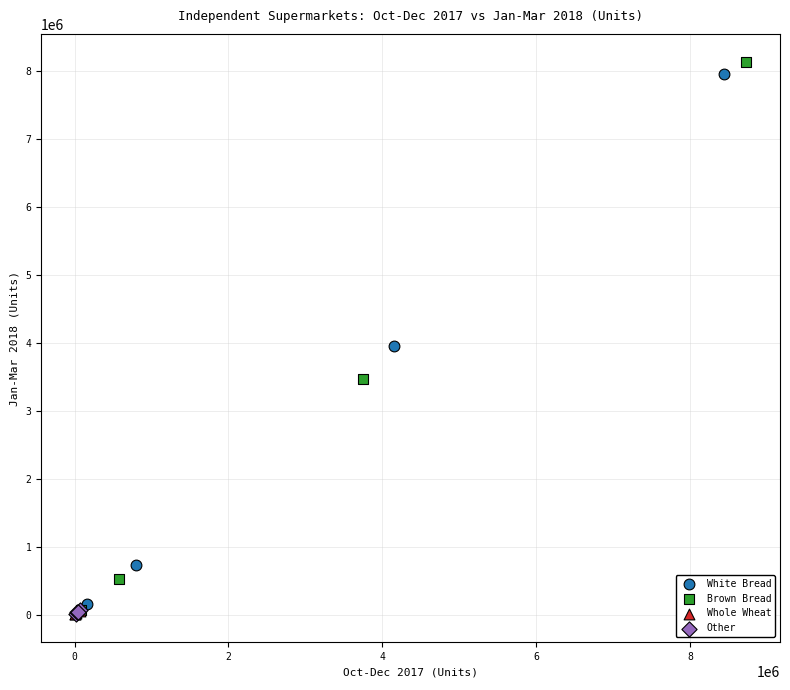

Which series has the largest Y range (max minus min)?

Brown Bread